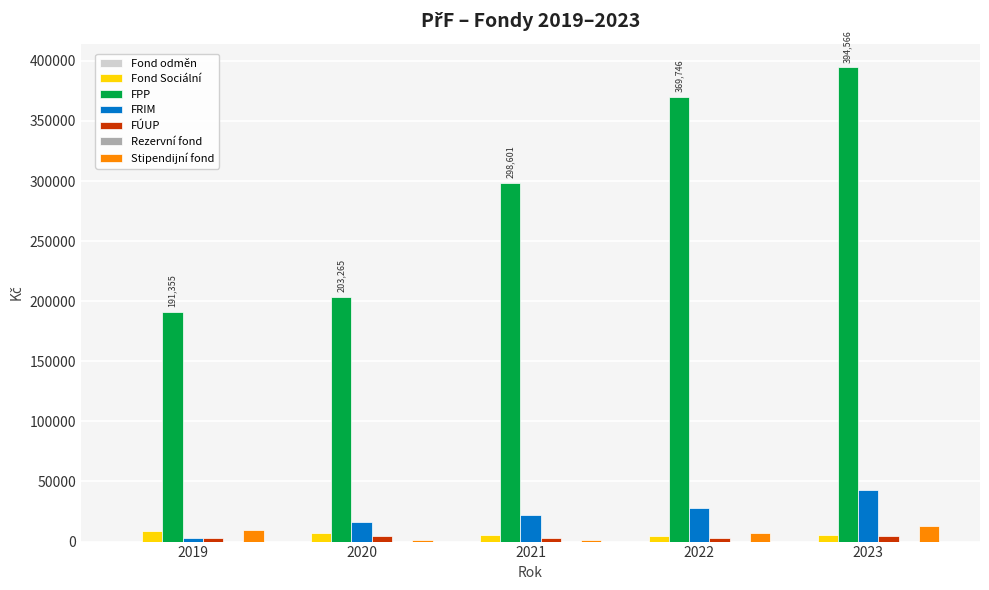

How many bars are there in total?

25